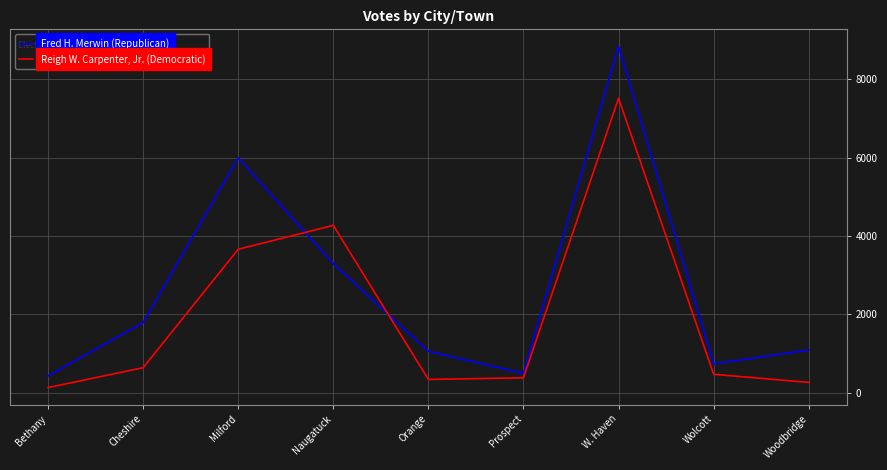

What is the average value of the Reigh W. Carpenter, Jr. (Democratic) series?

1962